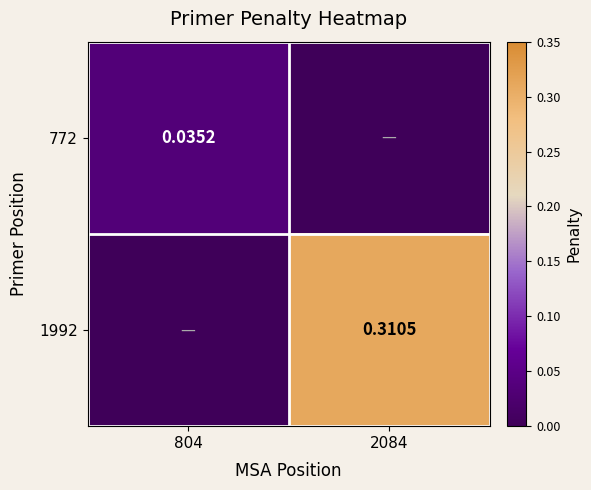

Is the value of 1992 at 2084 greater than the value of 772 at 804?

Yes